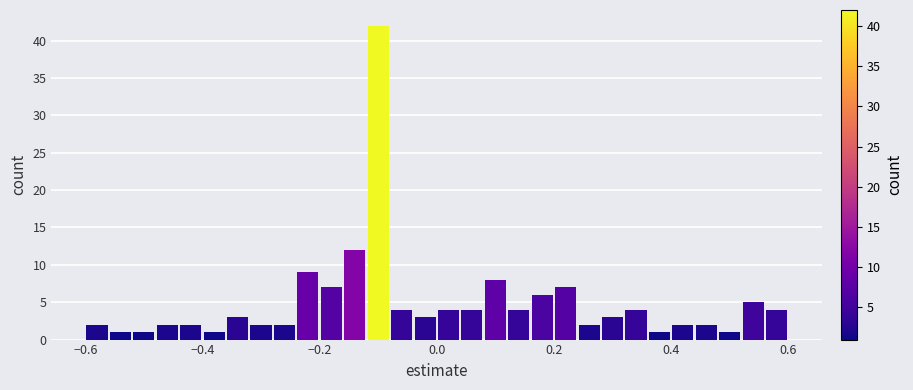

Around what value on the x-axis is the tallest bar? Give the approximate position of its centre, as read against the axis.

-0.10